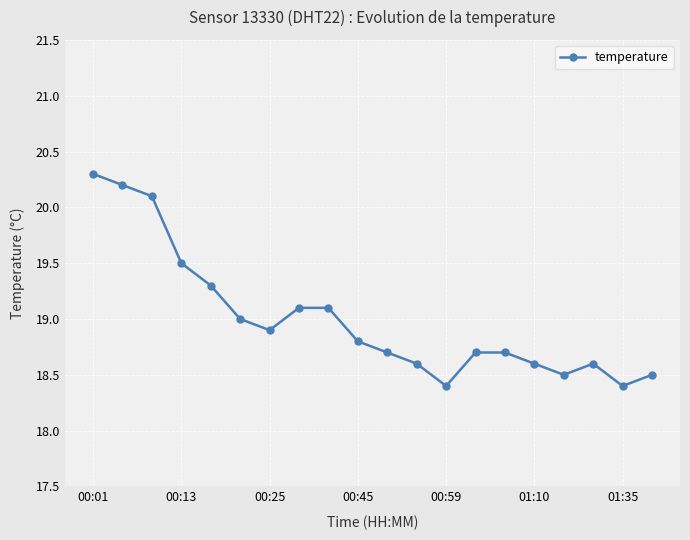

What is the average value?

19.0